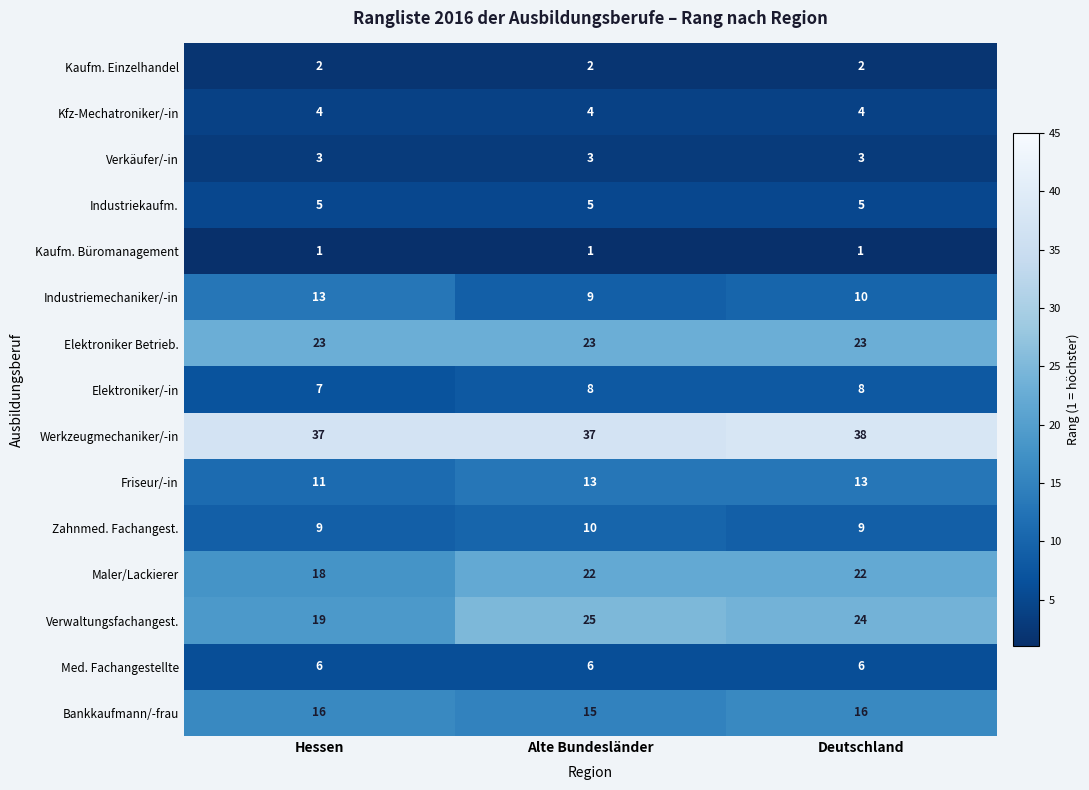

The Elektroniker/-in series shows 2 at Alte Bundesländer. True or false?

False